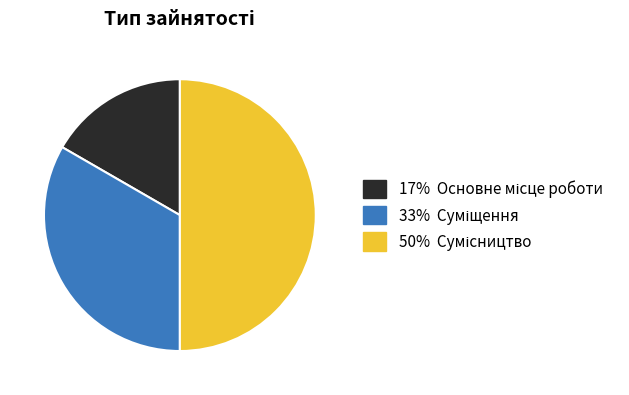

Count the number of slices in the pie.

3